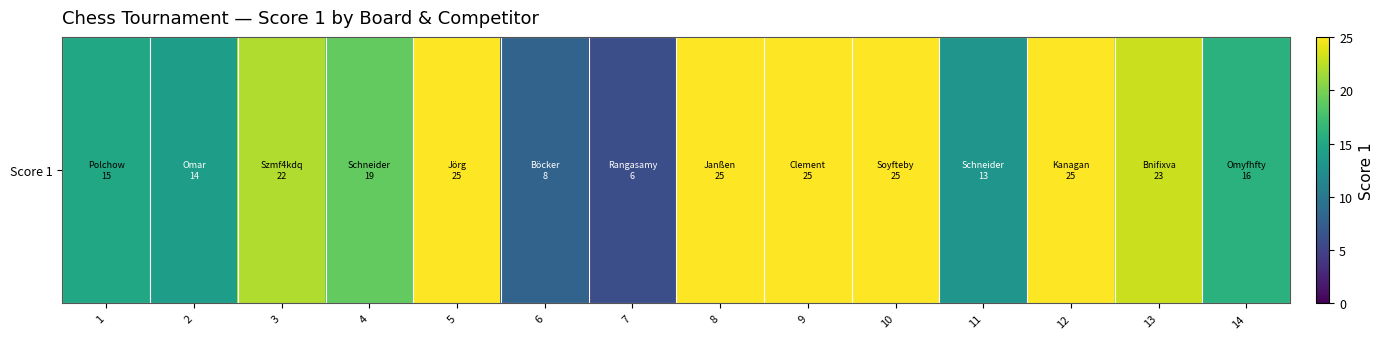

Rank the categories by value from lowest to highest.

7, 6, 11, 2, 1, 14, 4, 3, 13, 5, 8, 9, 10, 12